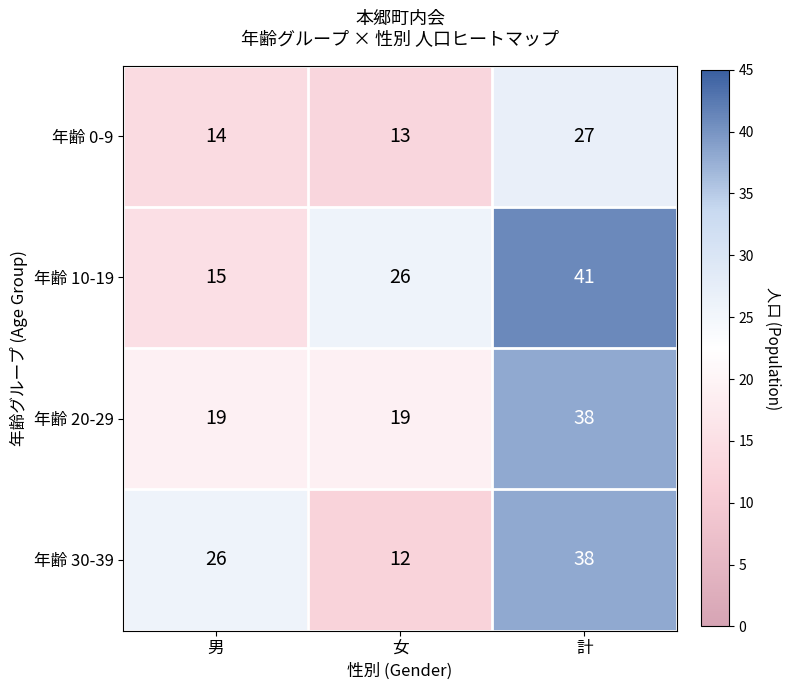

Count the number of categories in the chart.

3